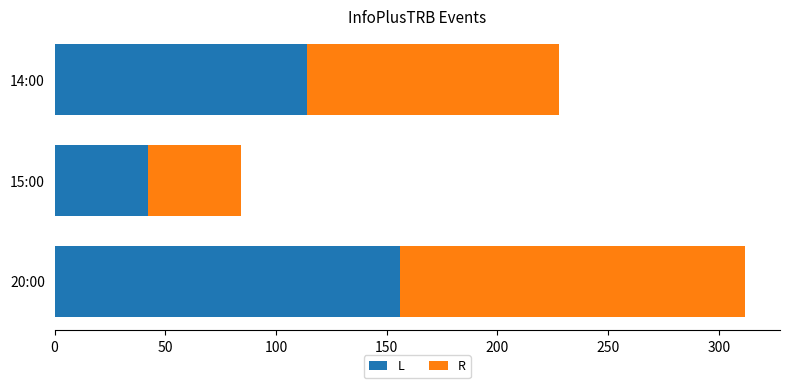

Which category has the highest value in the L series?

20:00